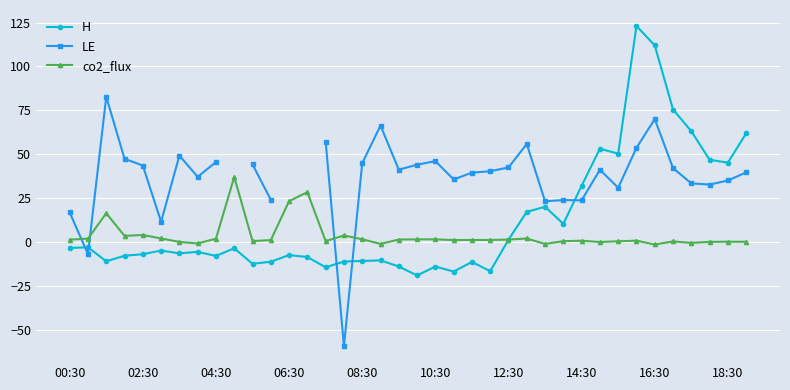

How many values in the LE series exceed 42?

16